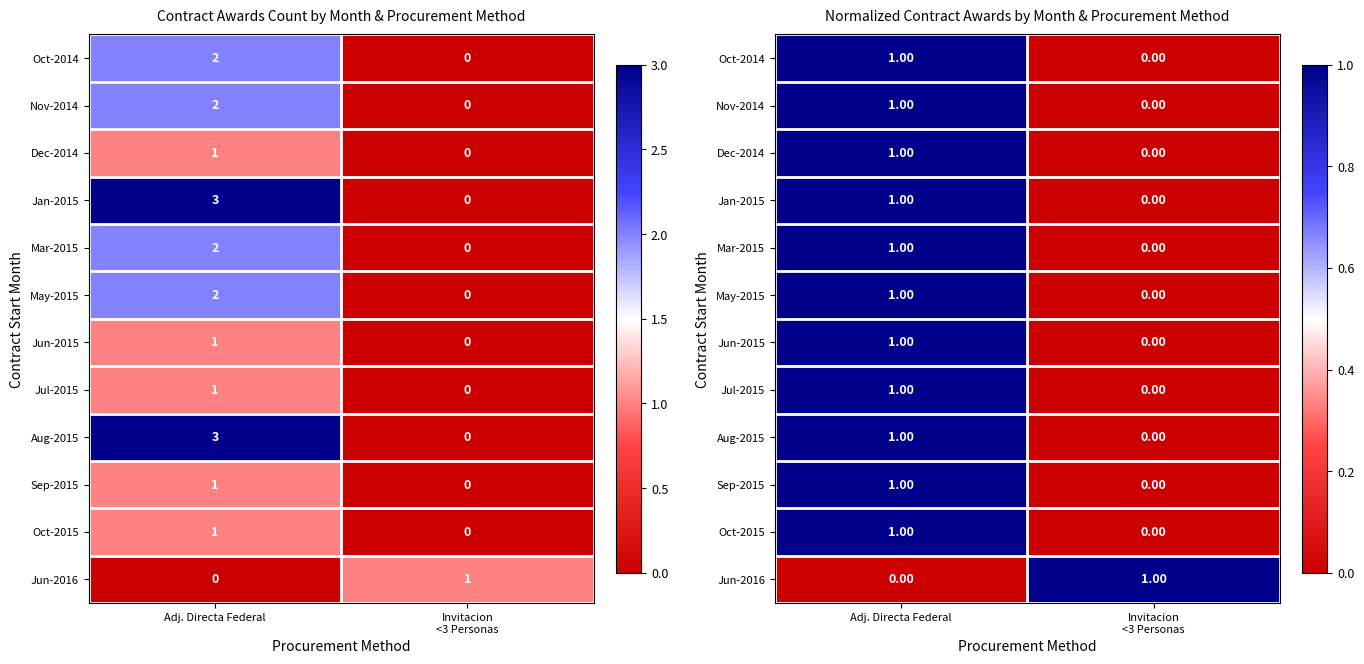

How many data points in Dec-2014 are less than 1?

1